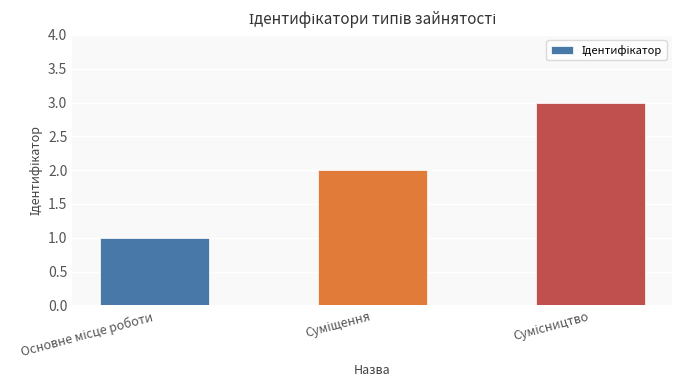

How many values are below 2?

1